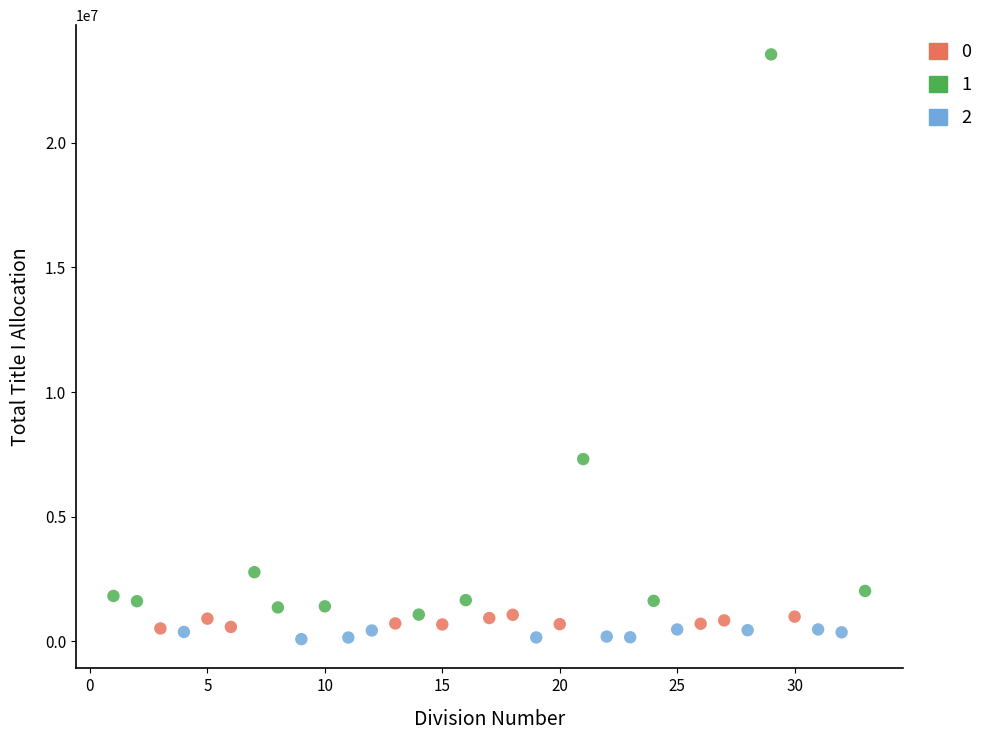

Which series contains the lowest Y value?

2